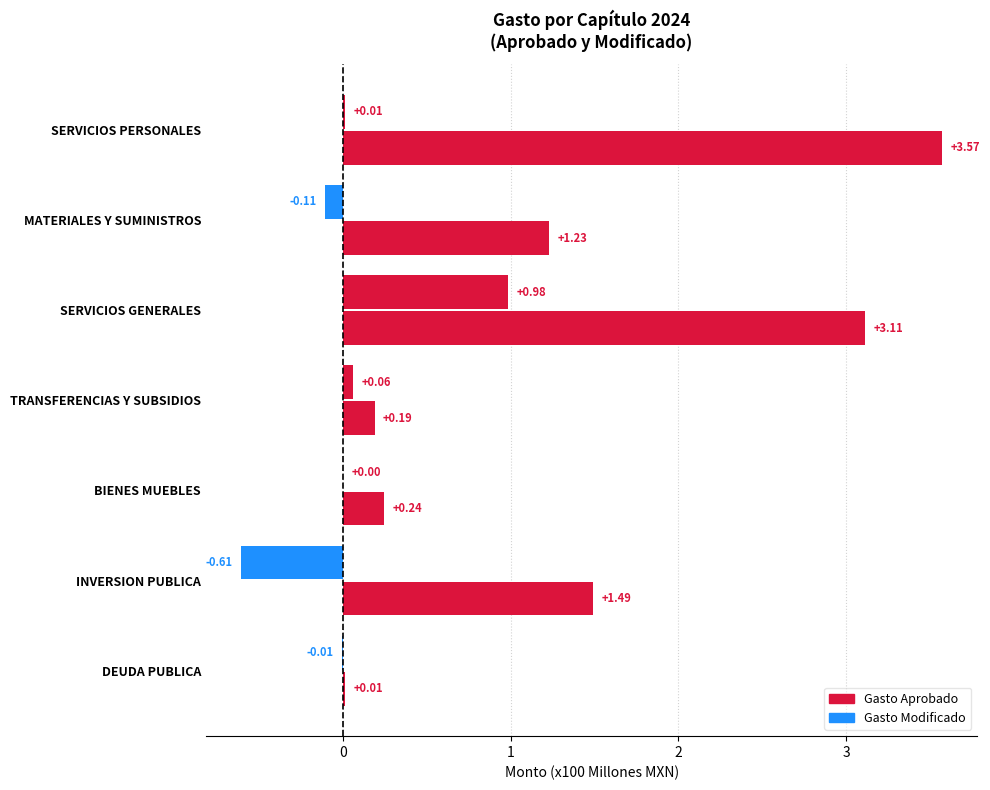

How many values in the Gasto Aprobado series exceed 1?

4